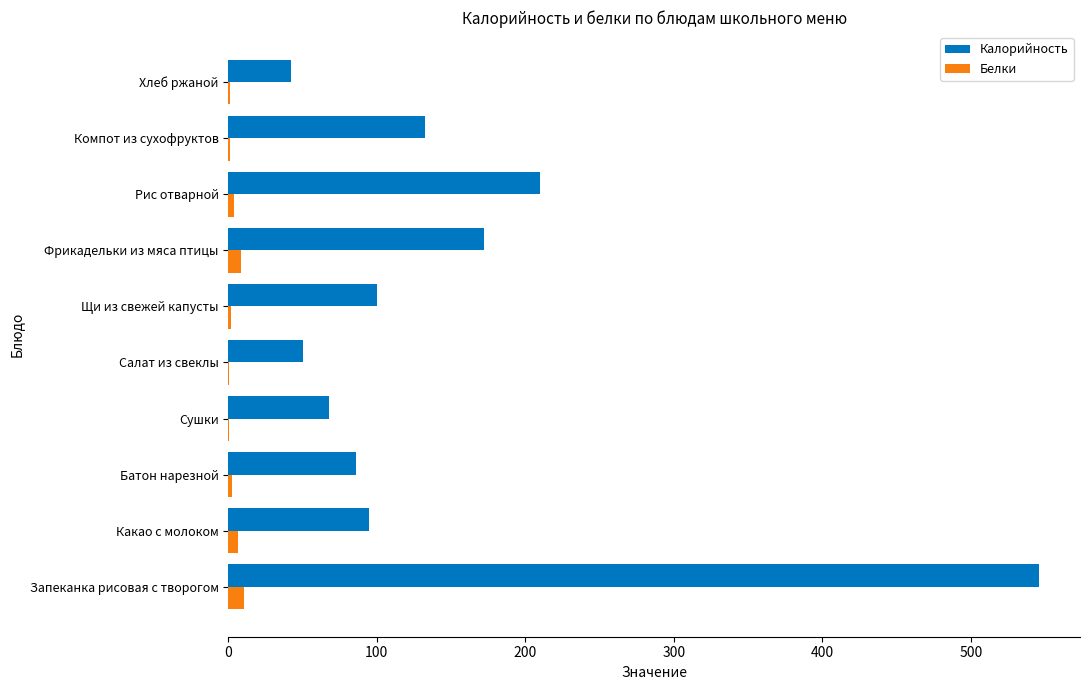

Which series has the largest total across all categories?

Калорийность